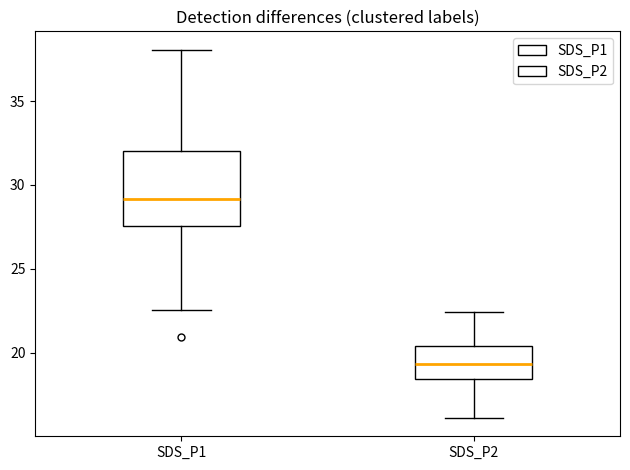

Reading left to right, transcribe this box plot: for each box, give where its median line is, the range the box spans, and where its two whiskers end, as read against the y-axis. The values are not printed on the chart, so give them approximately, as read against the axis.

SDS_P1: median 29.0, box 27.5 to 32.0, whiskers 22.5 to 38.0
SDS_P2: median 19.5, box 18.5 to 20.5, whiskers 16.0 to 22.5